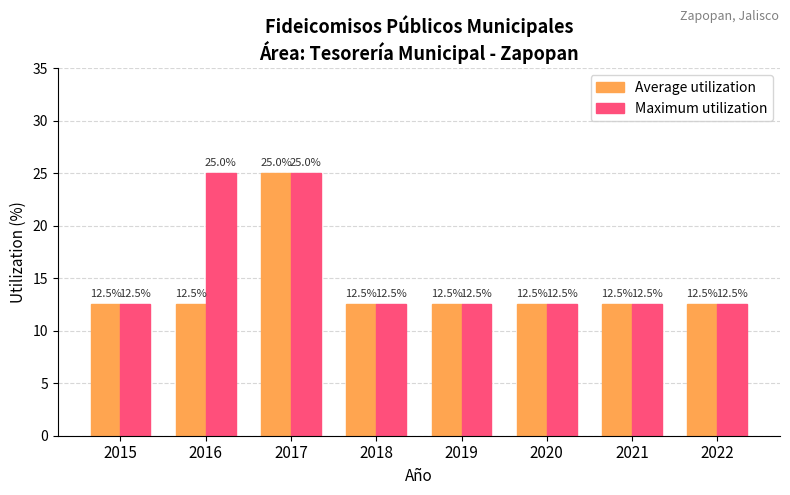

List the series in order of their overall mean, lowest first.

Average utilization, Maximum utilization